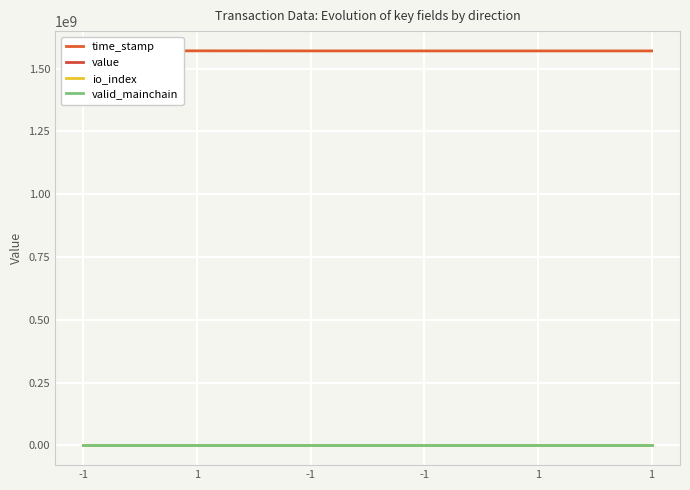

What value does the valid_mainchain series have at -1?

1.0